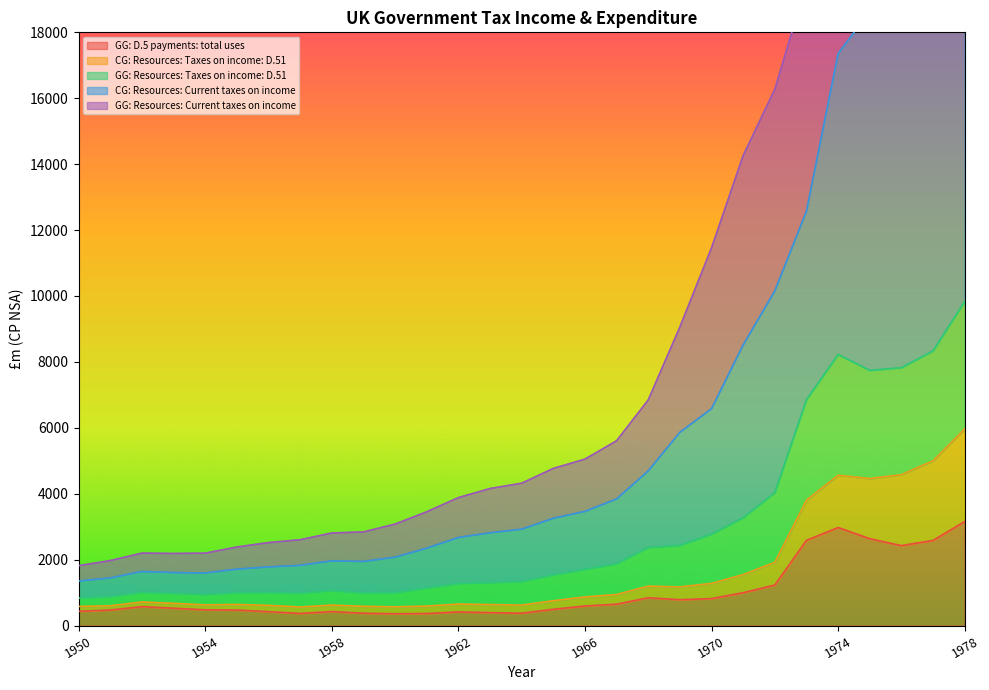

At how many categories does at least one series exceed 9941?

9